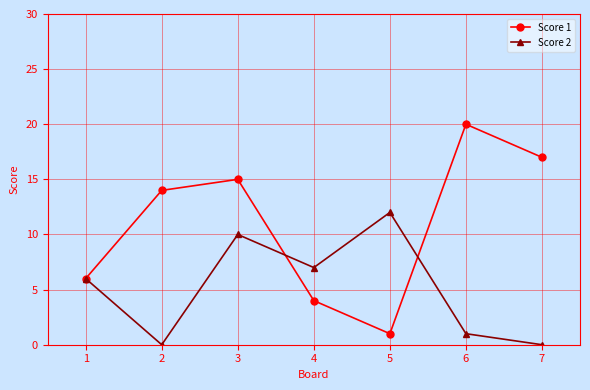

What is the difference between the highest and lowest values at 3?

5